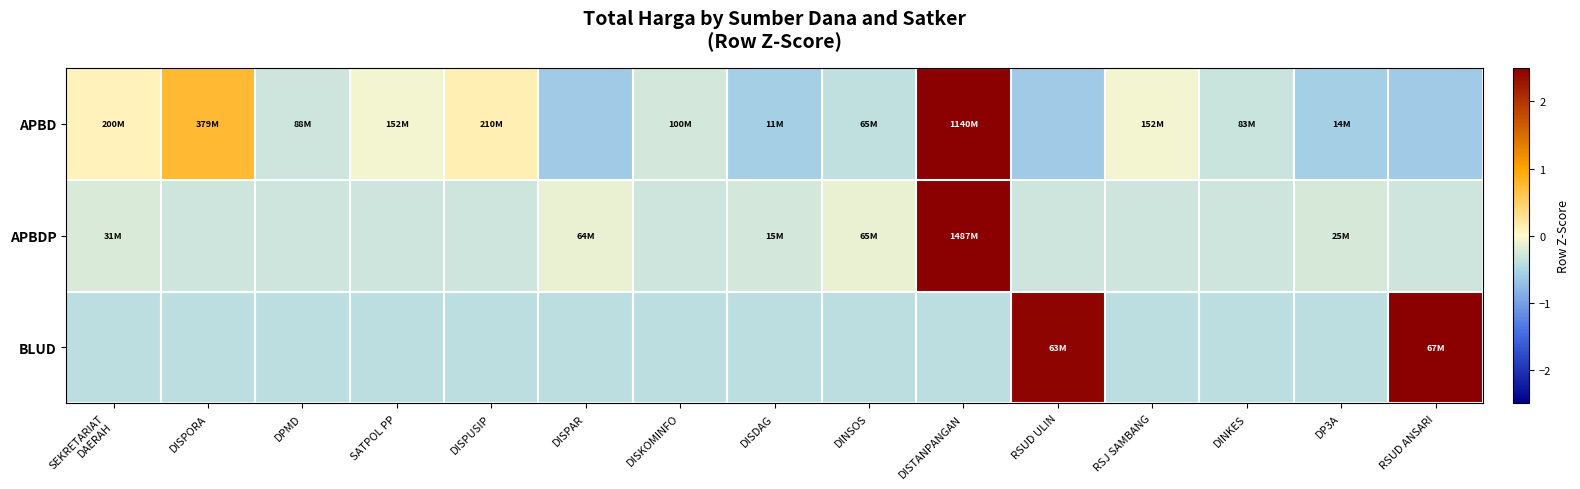

How many categories are shown in the chart?

15